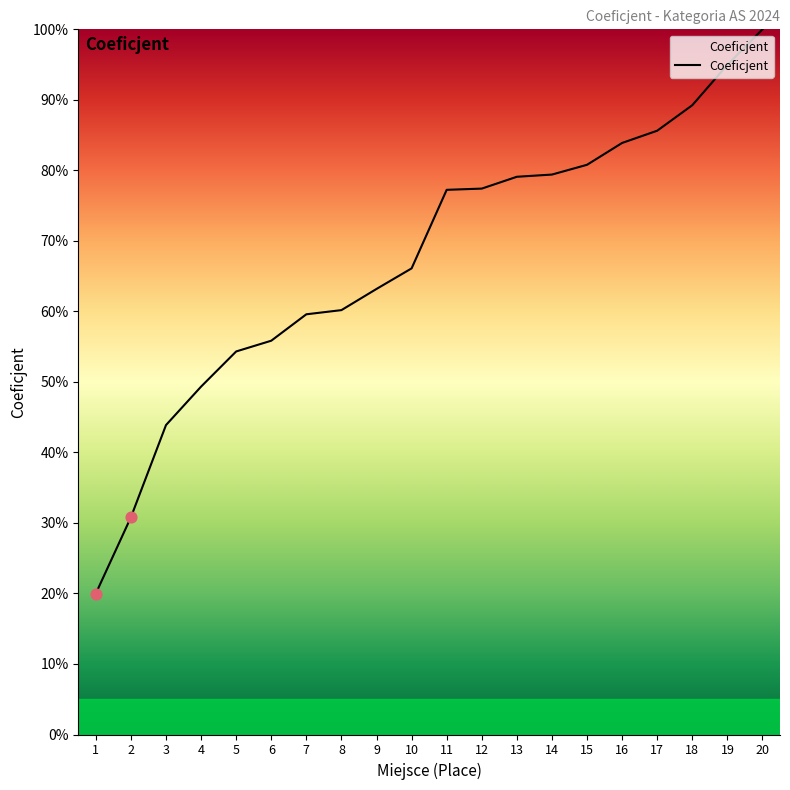

Approximately how many times larger is the value at 20 compared to 8?

1.7